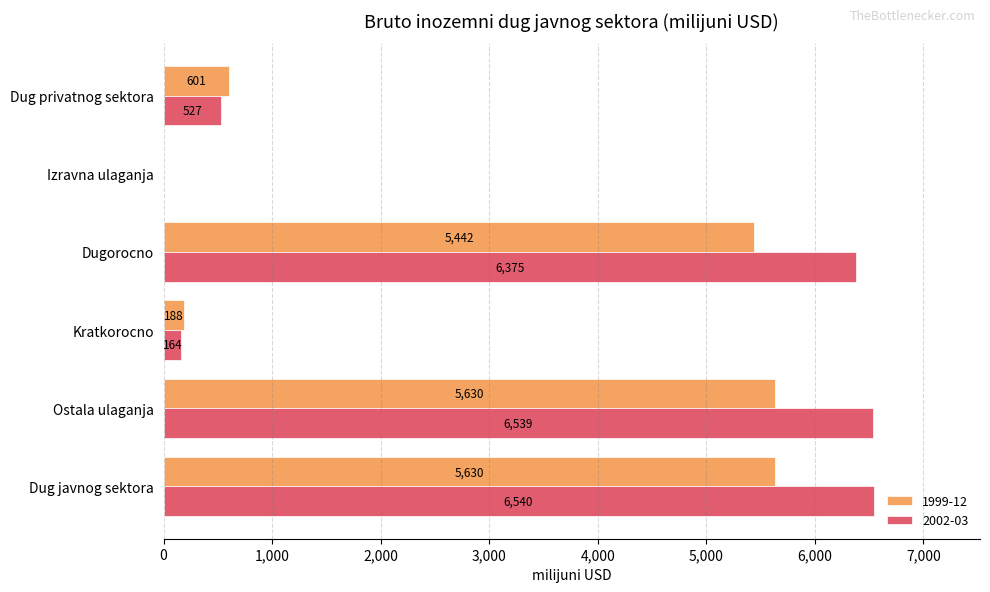

Which series has the largest total across all categories?

2002-03